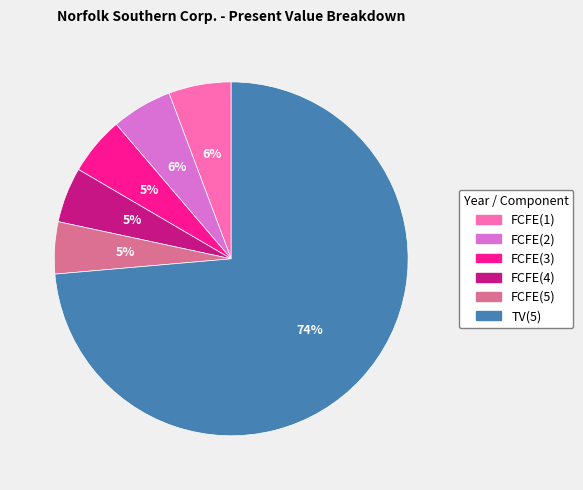

Count the number of slices in the pie.

6